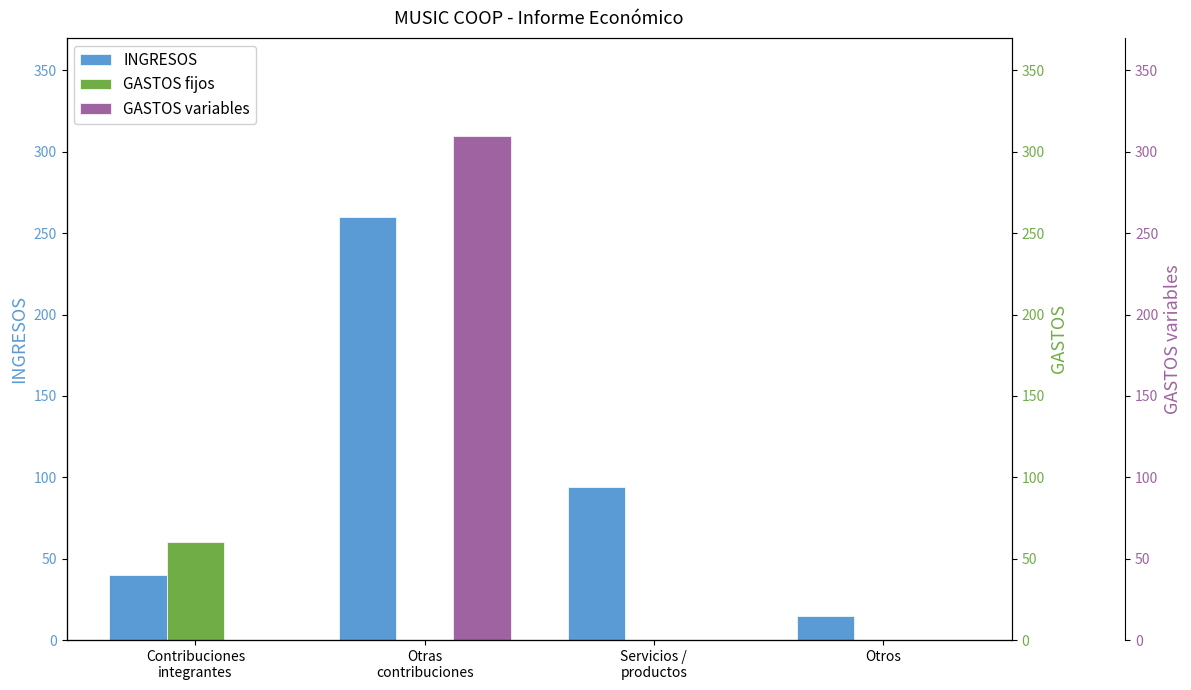

What are all the series names shown in the legend?

INGRESOS, GASTOS fijos, GASTOS variables